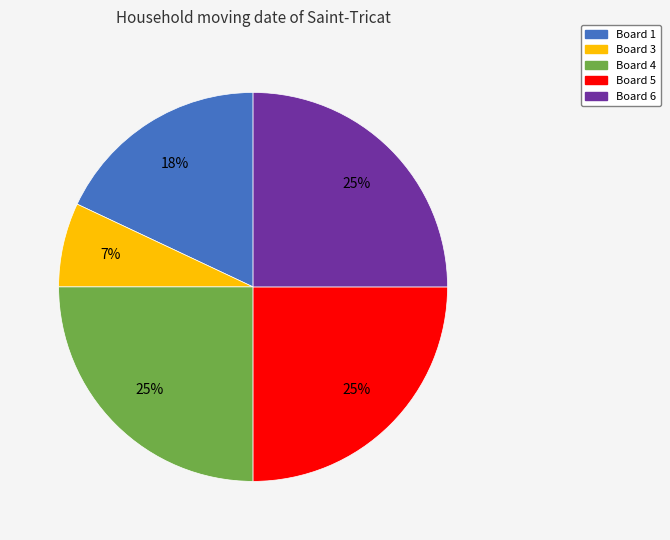

Count the number of slices in the pie.

5